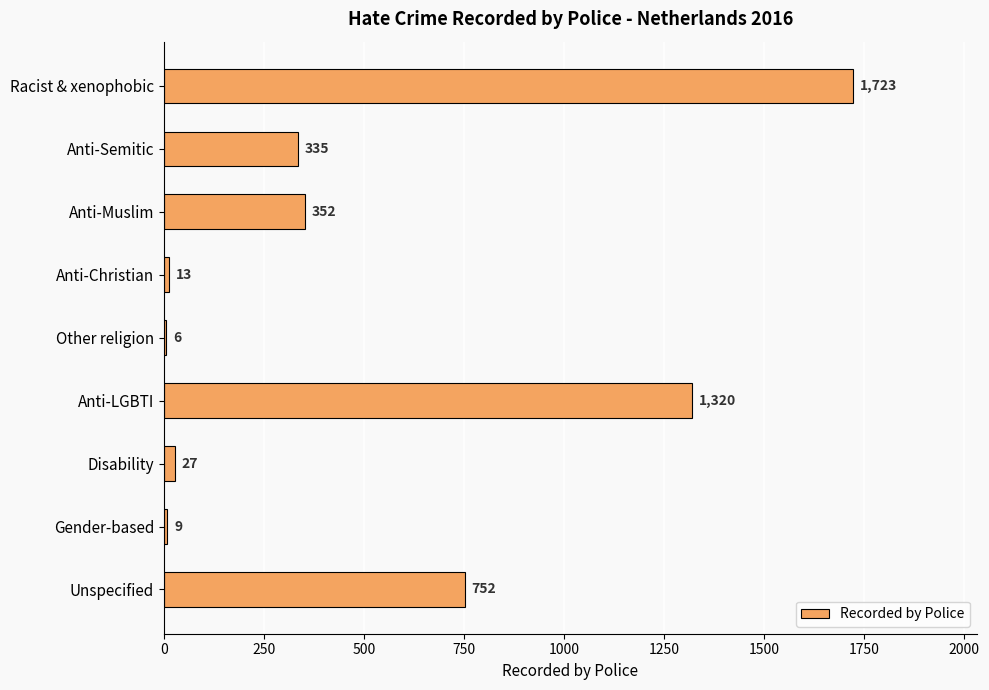

The chart shows a value of 335 at Anti-Semitic. True or false?

True